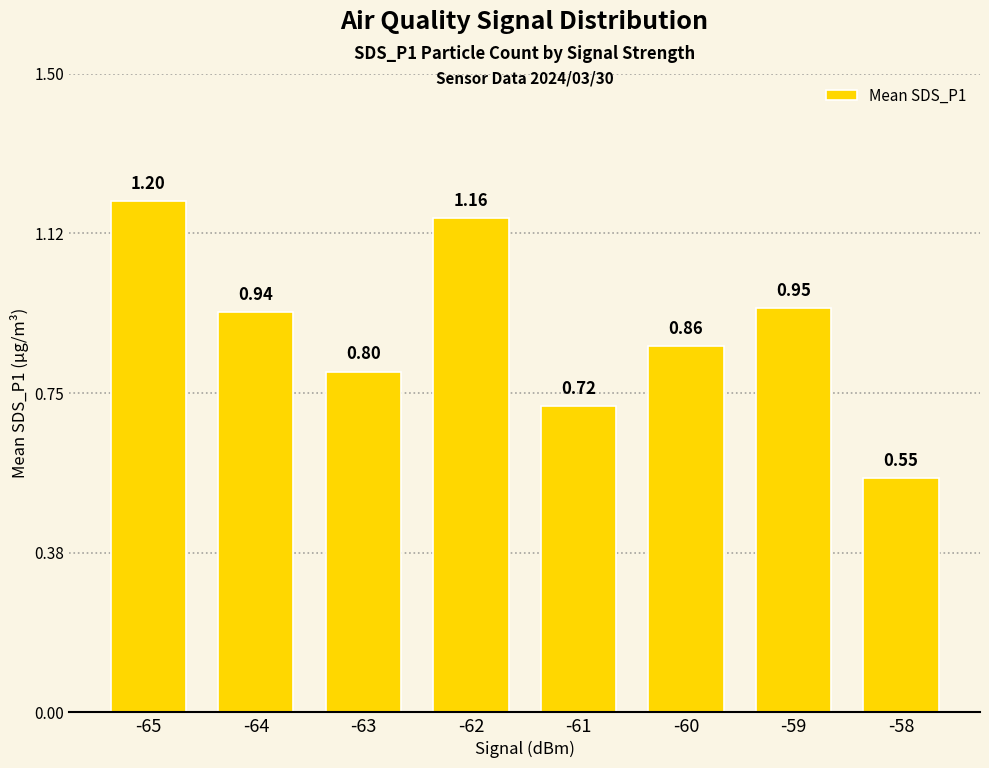

Does the chart contain stacked bars?

No